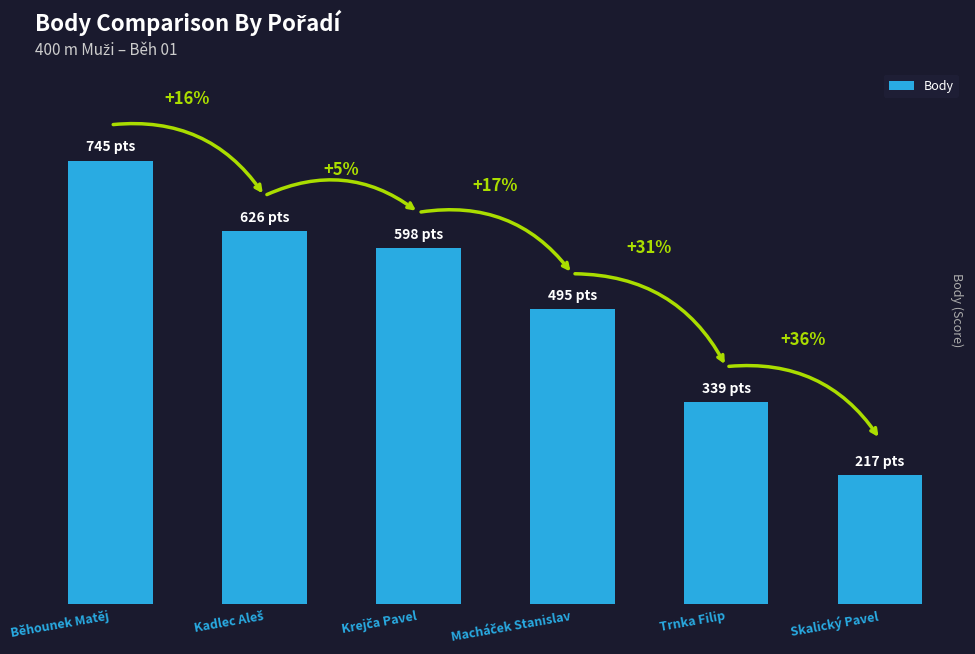

What is the difference between the second highest and minimum values?

409